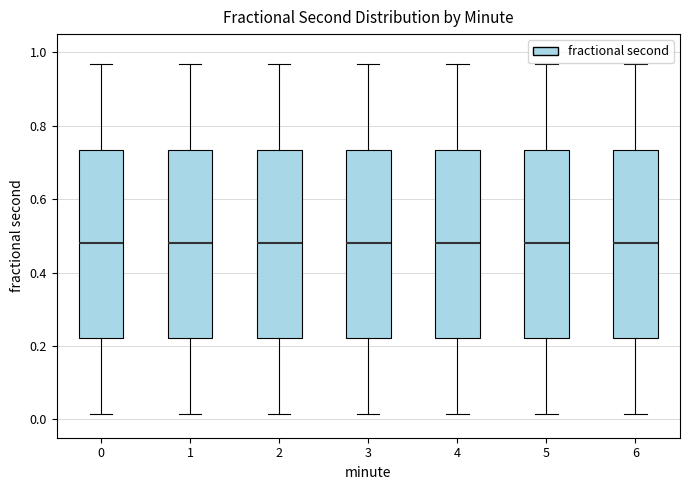

Reading left to right, read every box against the y-axis: the position of its median line, the range the box covers, and the ends of its whiskers. The values are not printed on the chart, so give them approximately, as read against the axis.

0: median 0.48, box 0.22 to 0.74, whiskers 0.02 to 0.96
1: median 0.48, box 0.22 to 0.74, whiskers 0.02 to 0.96
2: median 0.48, box 0.22 to 0.74, whiskers 0.02 to 0.96
3: median 0.48, box 0.22 to 0.74, whiskers 0.02 to 0.96
4: median 0.48, box 0.22 to 0.74, whiskers 0.02 to 0.96
5: median 0.48, box 0.22 to 0.74, whiskers 0.02 to 0.96
6: median 0.48, box 0.22 to 0.74, whiskers 0.02 to 0.96